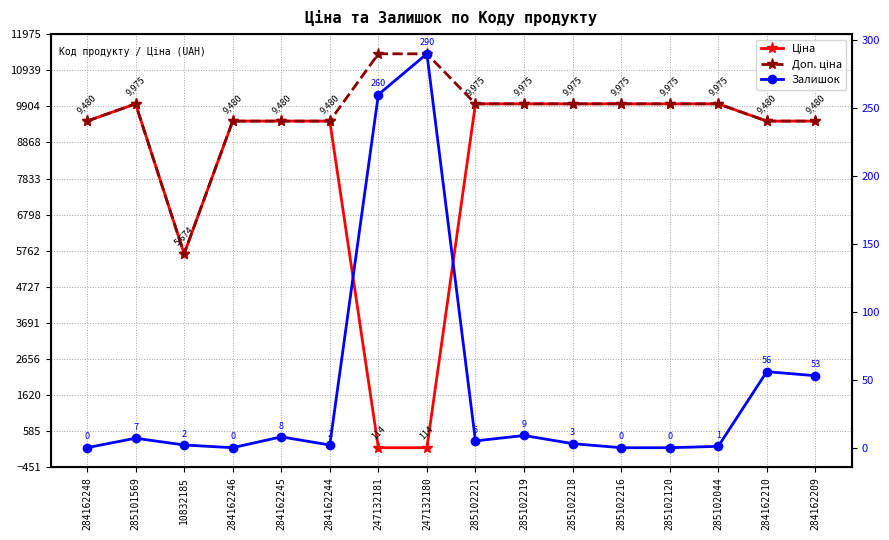

What is the spread (max minus min) of values at 284162248?

9480.1